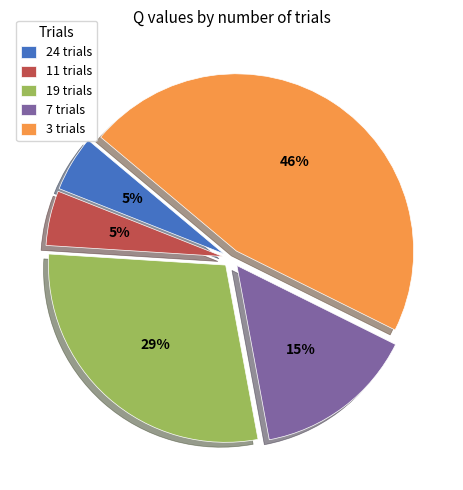

Count the number of slices in the pie.

5